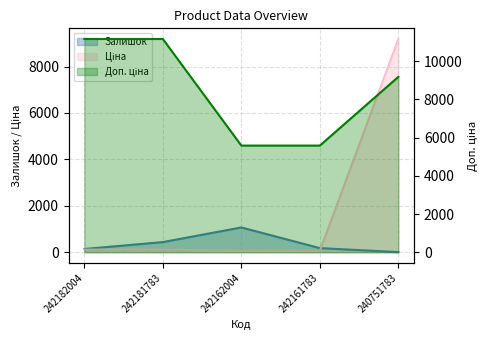

True or false: Залишок and Доп. ціна cross at least once.

False